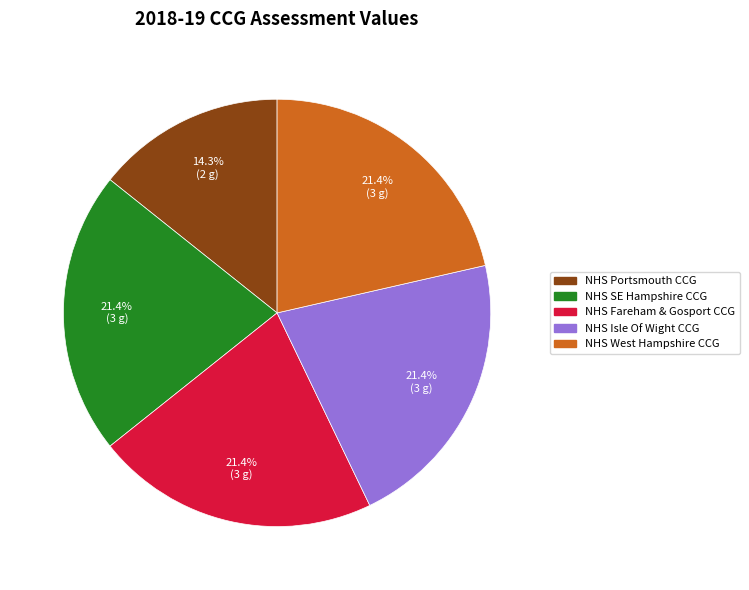

Does any single category account for the majority?

No